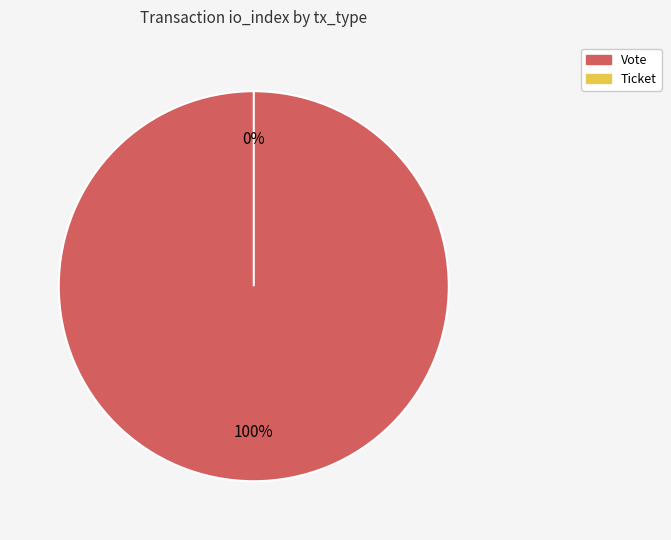

To the nearest percent, what is the average slice percentage?

50%